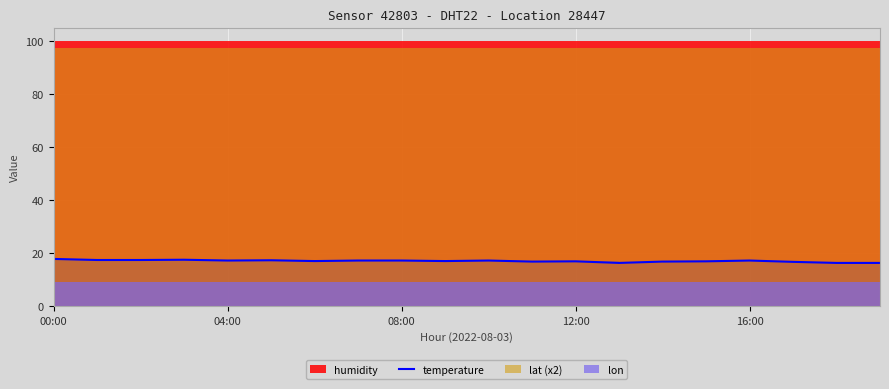

Which has a higher value, 19 or 5?

5